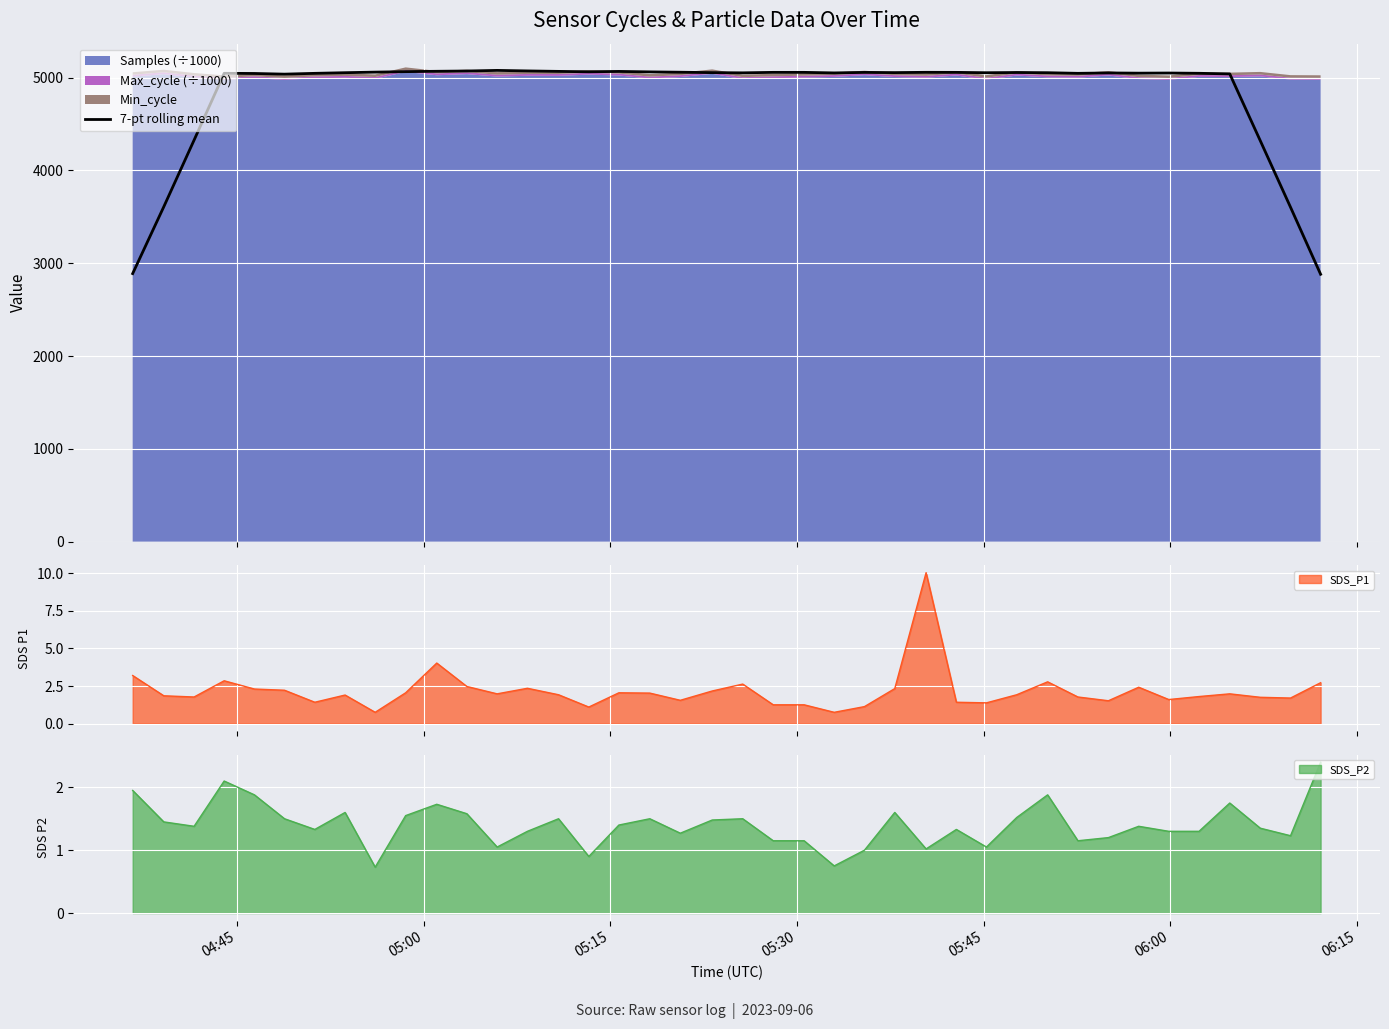

What is the maximum value for 7-pt rolling mean?

5077.8